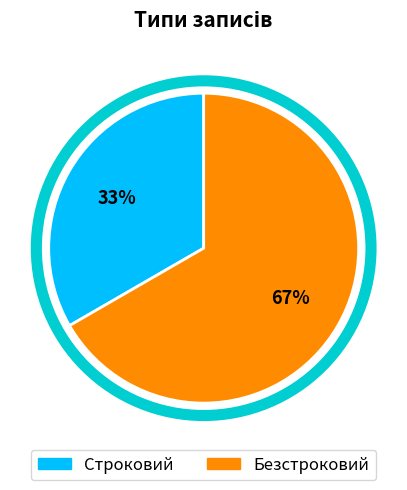

Which slice represents more than half of the pie?

Безстроковий